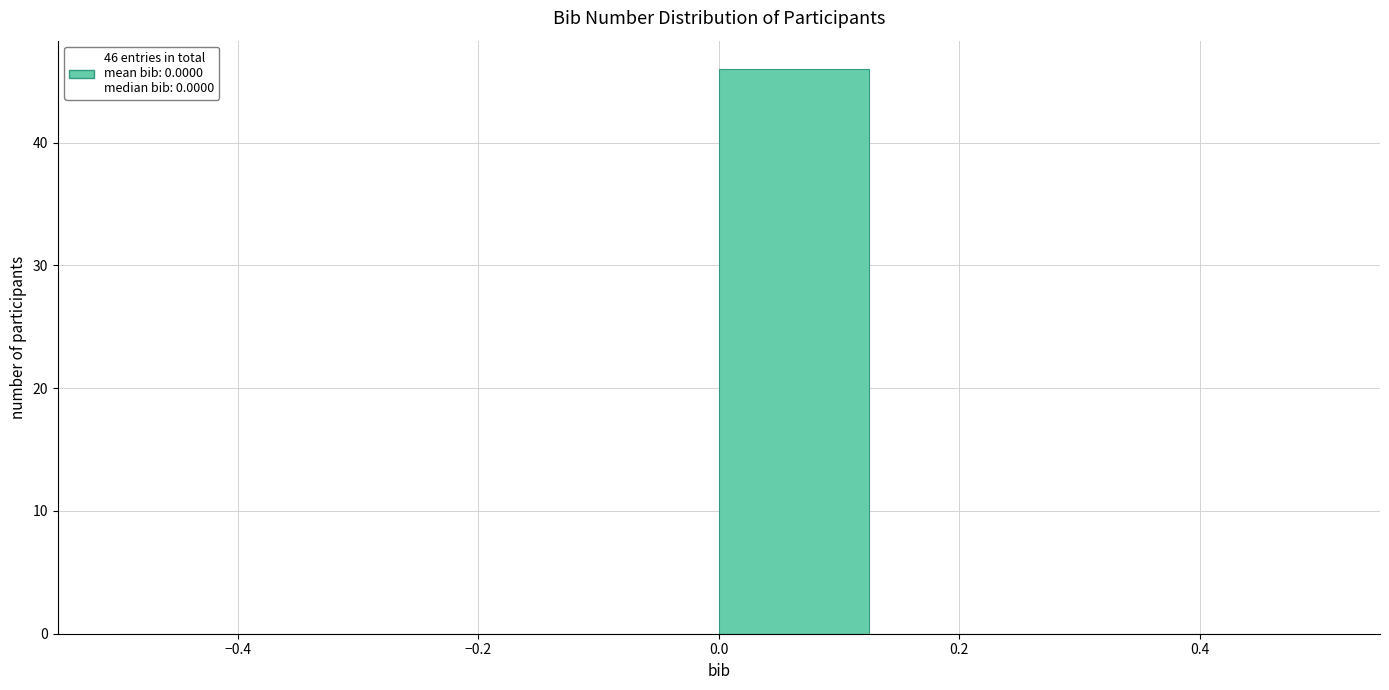

Which range on the x-axis has the tallest bar?

0.000 to 0.125